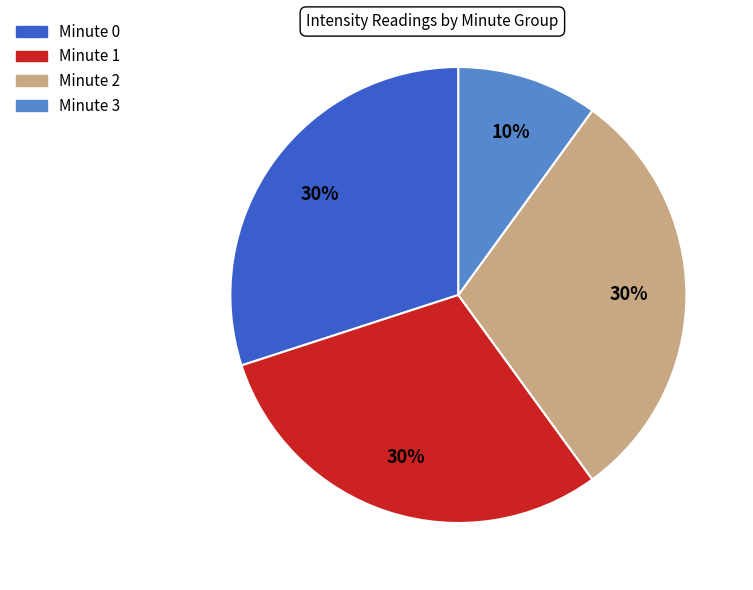

Is the sum of Minute 1 and Minute 3 greater than half?

No